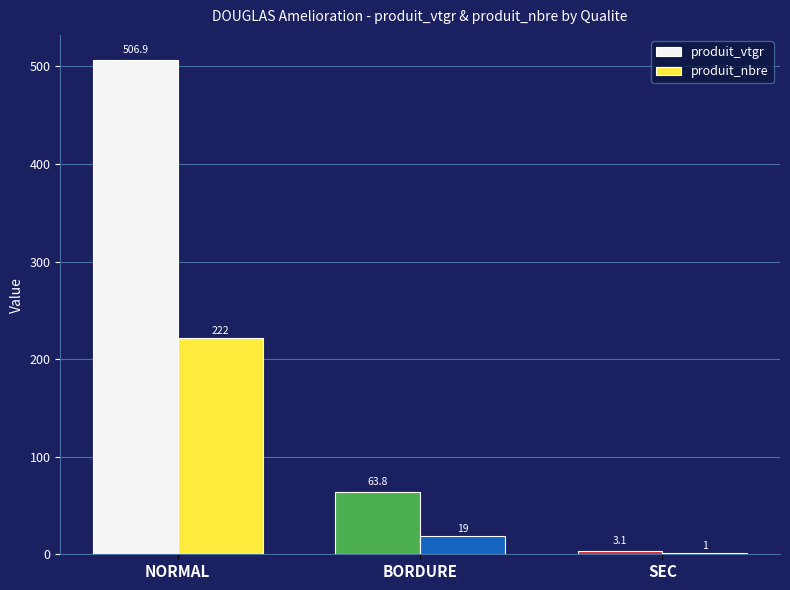

Between NORMAL and BORDURE, which series saw the biggest shift?

produit_vtgr